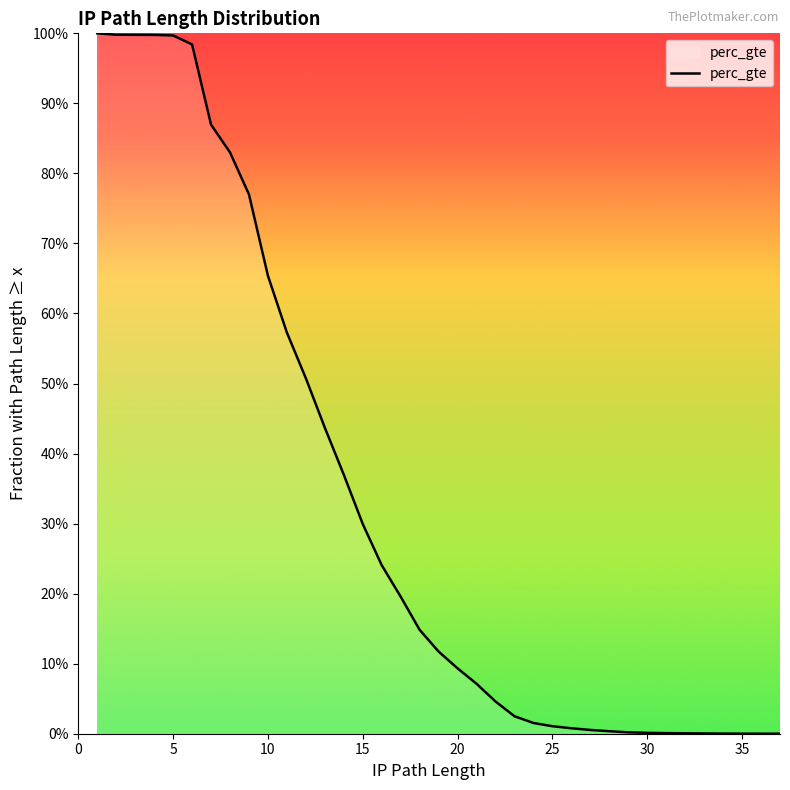

What is the difference between the maximum and minimum values?

1.0